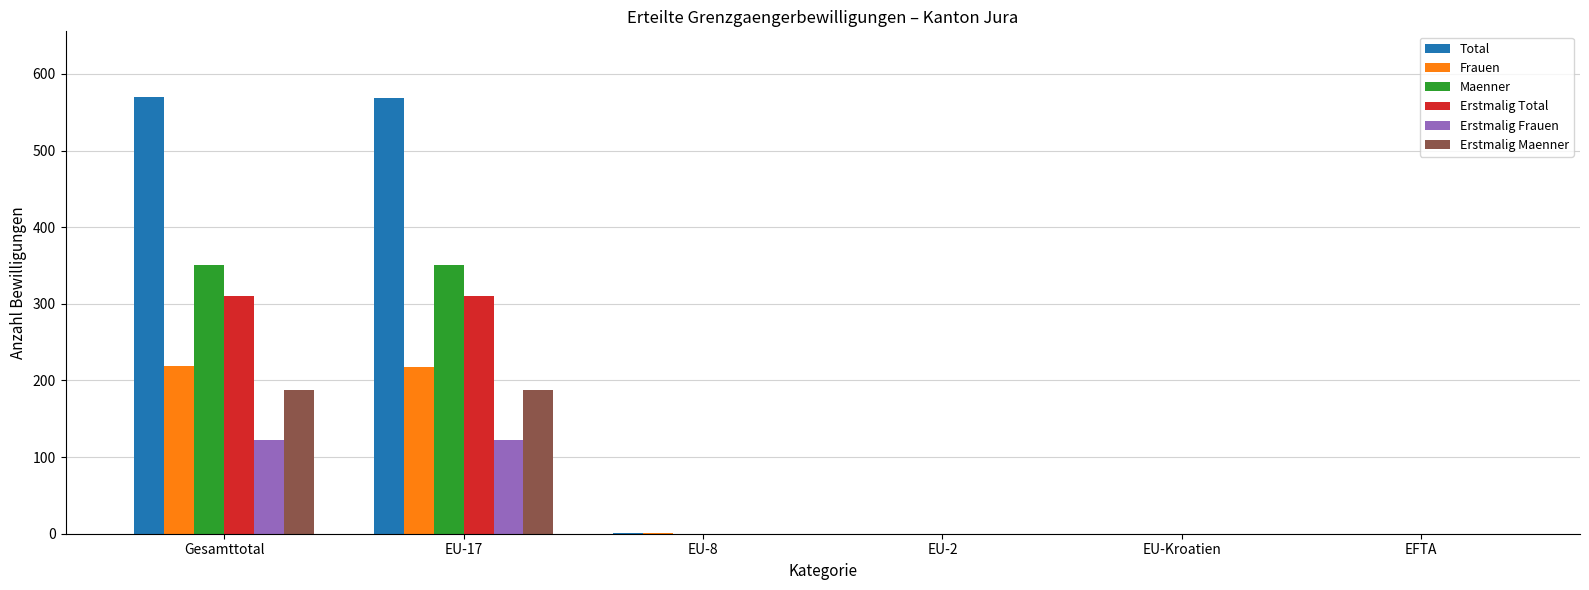

Between EU-17 and EFTA, which series saw the biggest shift?

Total